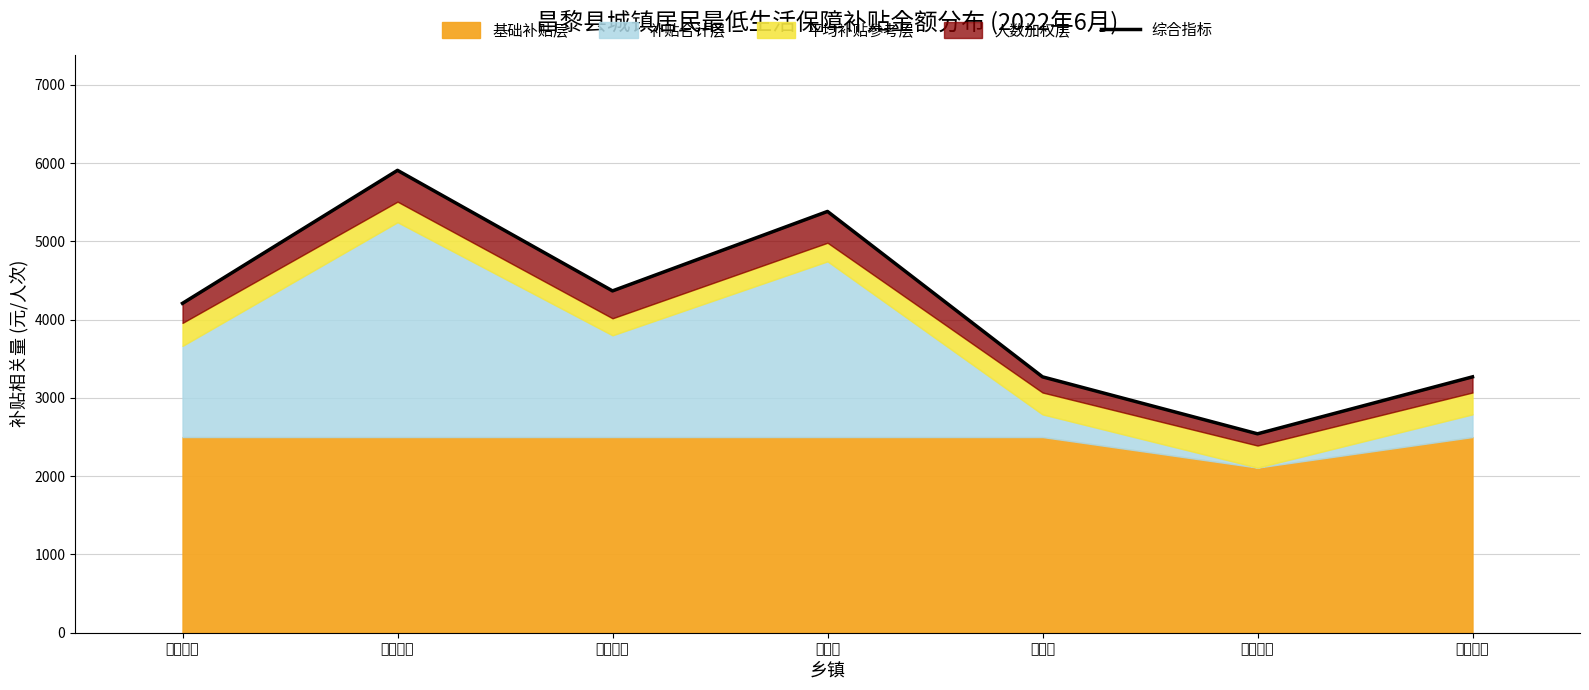

What is the label of the 3rd point from the right?

靖安镇